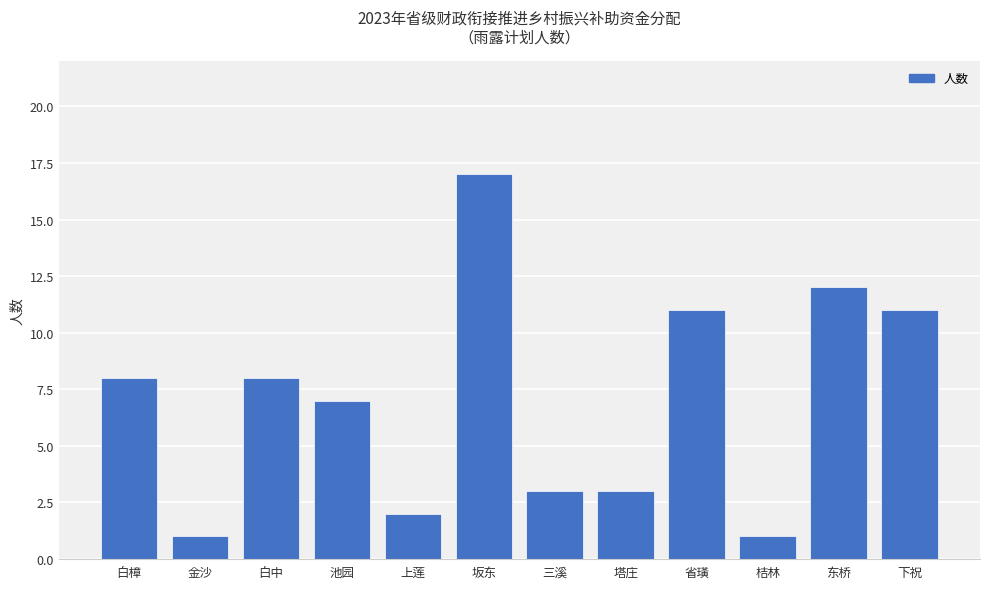

What is the ratio of the value at 上莲 to the value at 桔林?

2.0